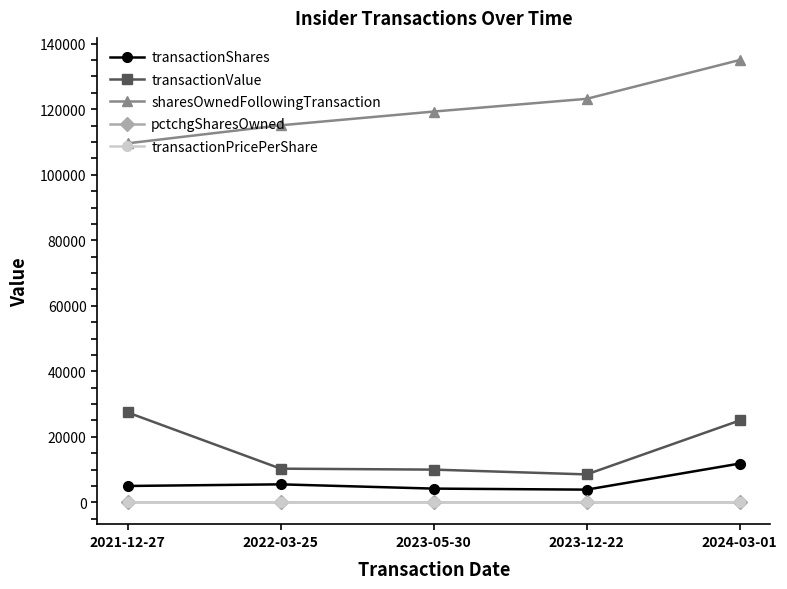

What is the minimum value for sharesOwnedFollowingTransaction?

109592.0